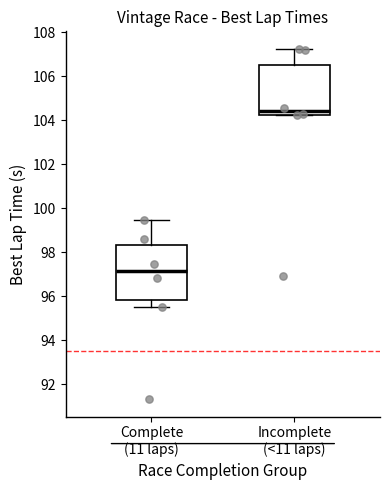

Comparing the boxes themselves (not the whiskers), which one is the tallest?

Complete (11 laps)